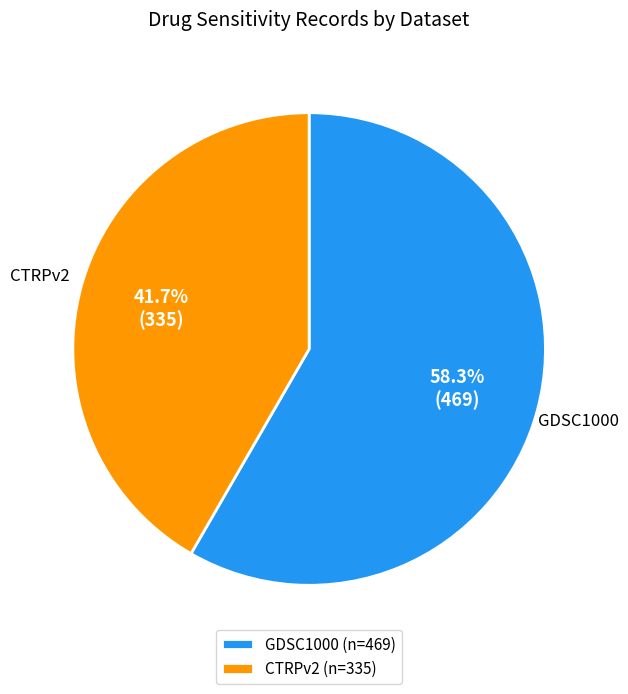

What is the ratio of the value at GDSC1000 to the value at CTRPv2?

1.4